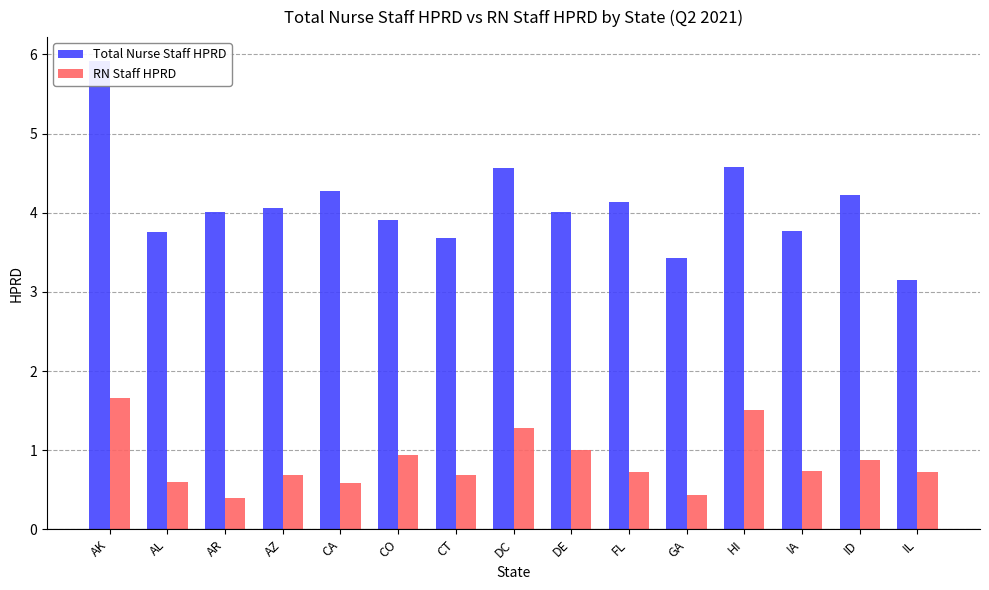

Rank the series by their maximum value, from highest to lowest.

Total Nurse Staff HPRD, RN Staff HPRD